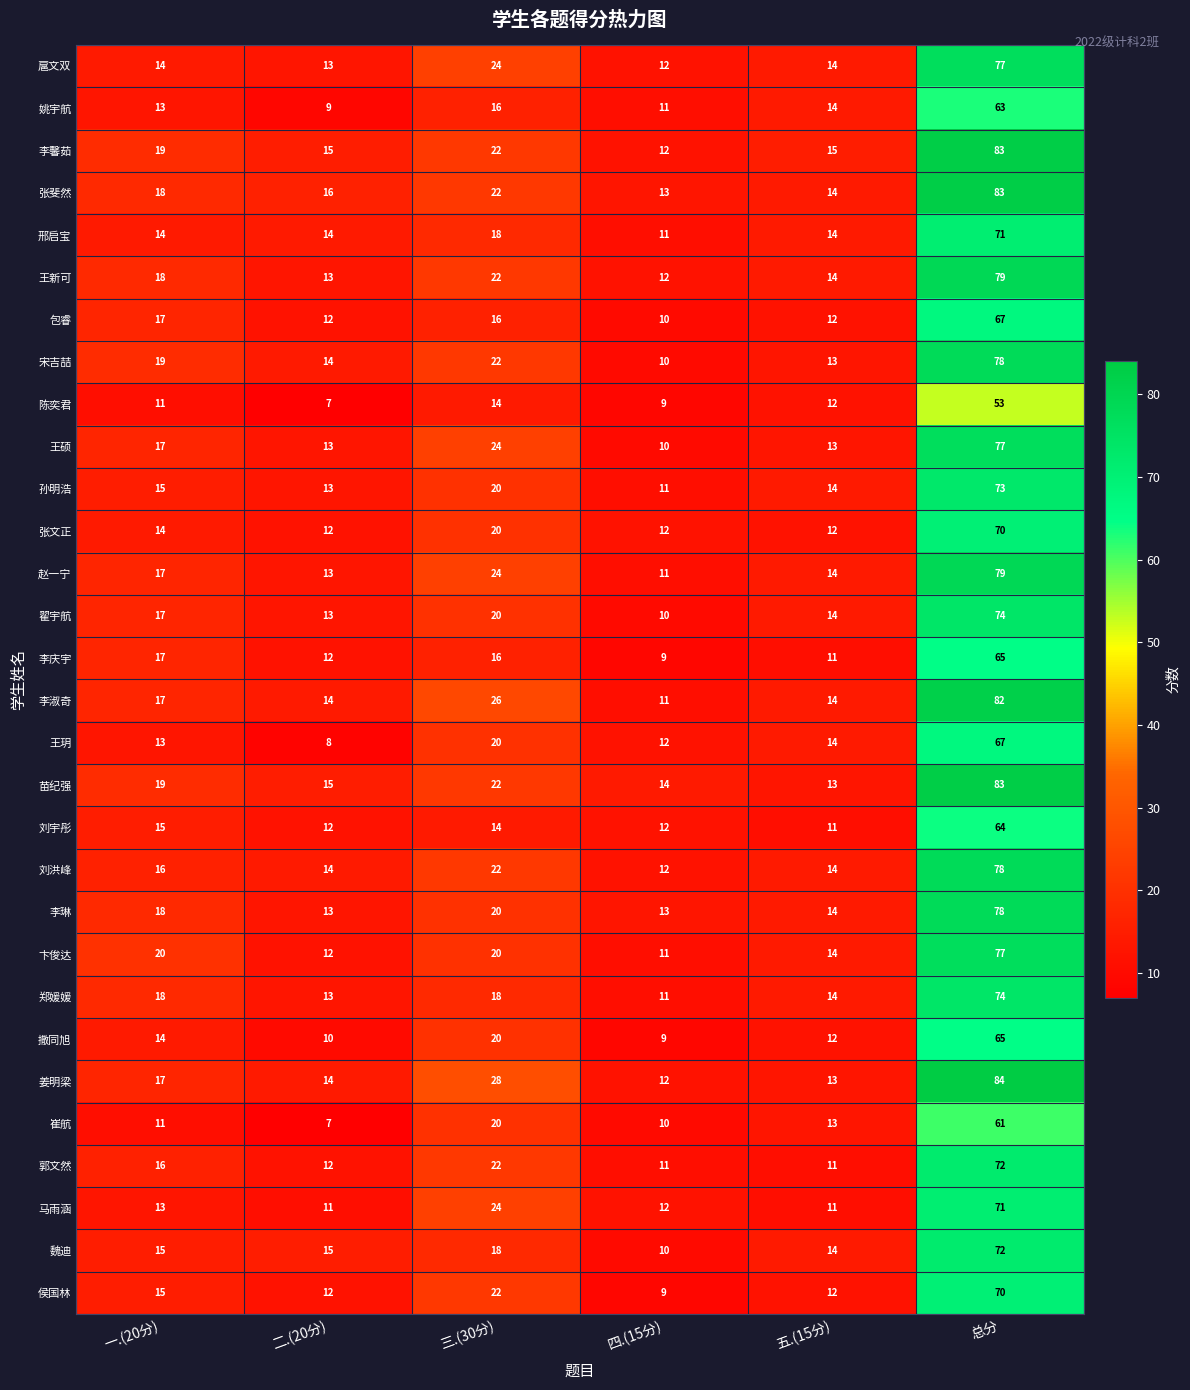

Rank the categories by 宋吉喆 value from highest to lowest.

总分, 三.(30分), 一.(20分), 二.(20分), 五.(15分), 四.(15分)